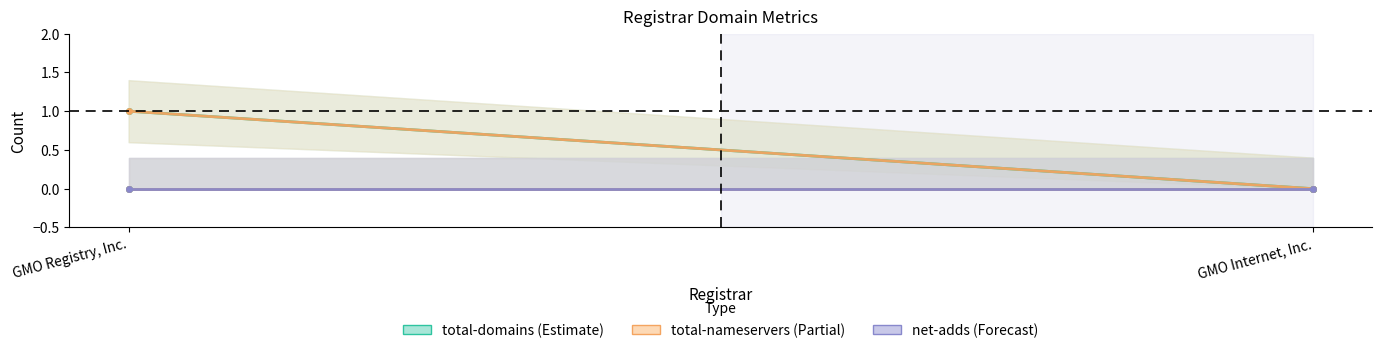

How many lines are shown in the chart?

6